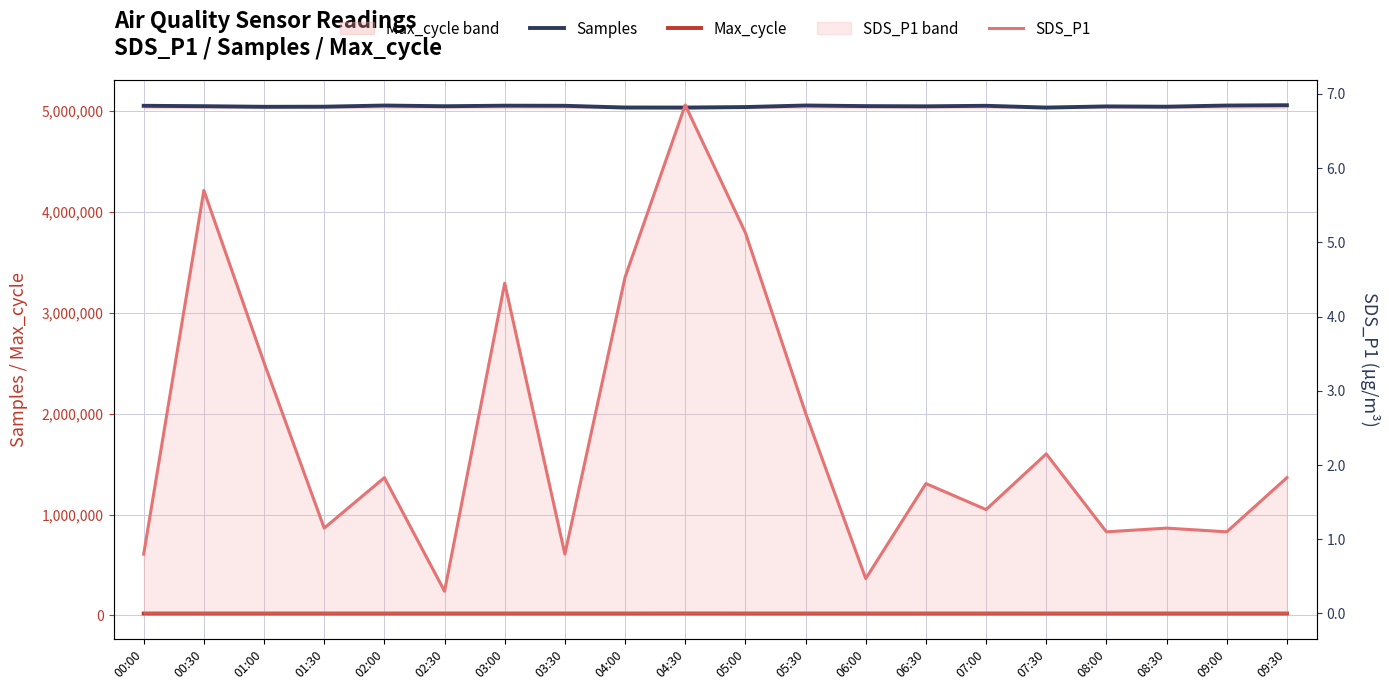

What is the difference between the maximum and minimum values in the Max_cycle series?

552.0